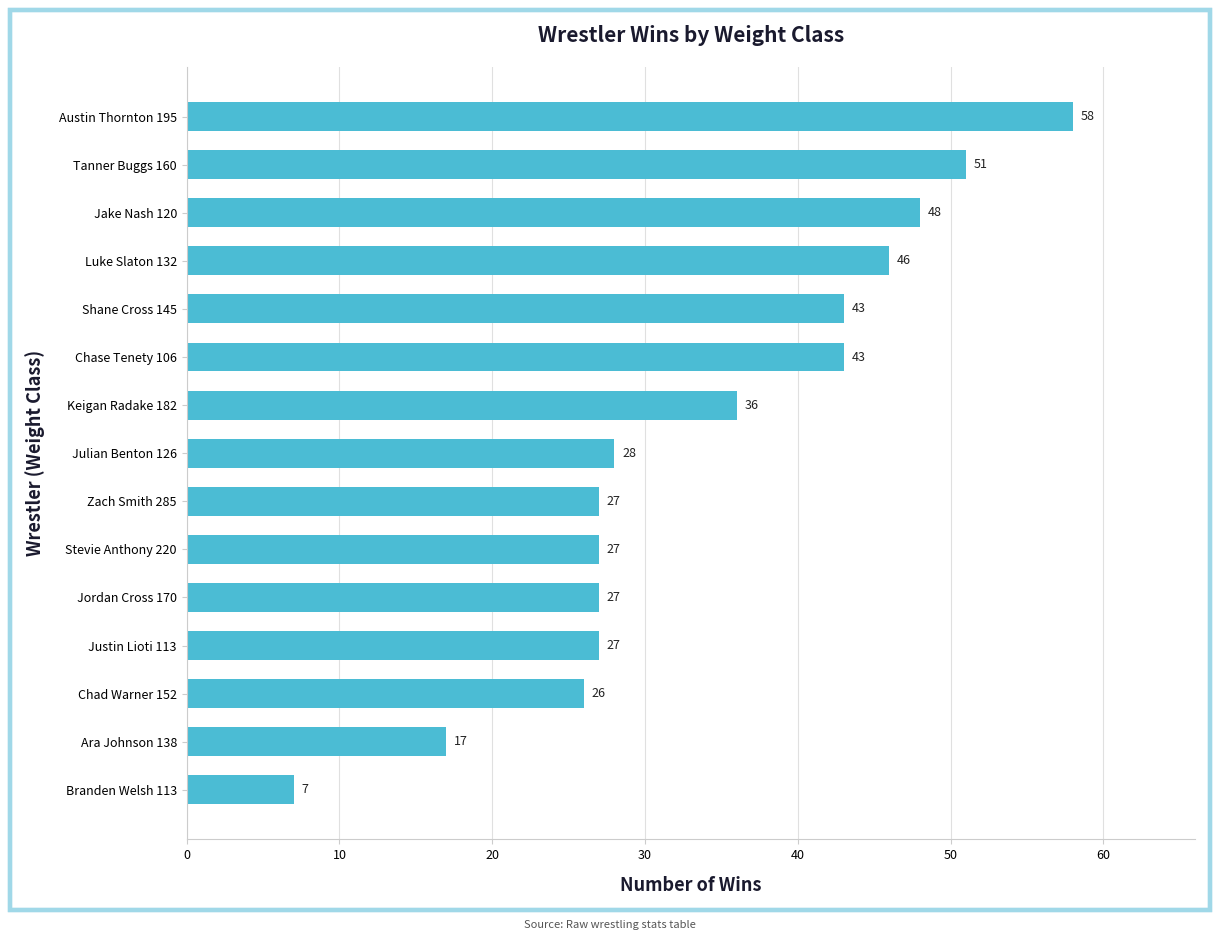

At which category does the chart reach its minimum across all series?

Branden Welsh 113